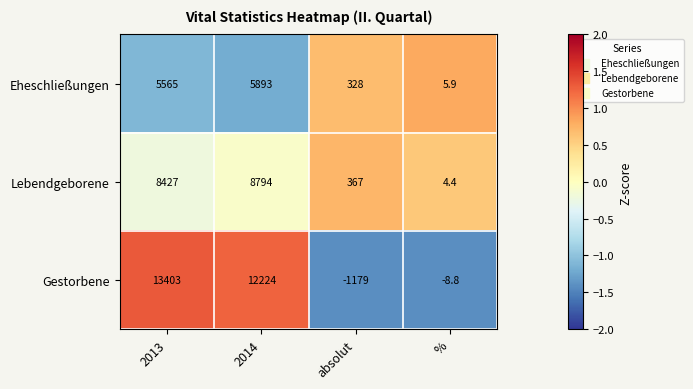

What is the sum of all Eheschließungen values?

11791.9